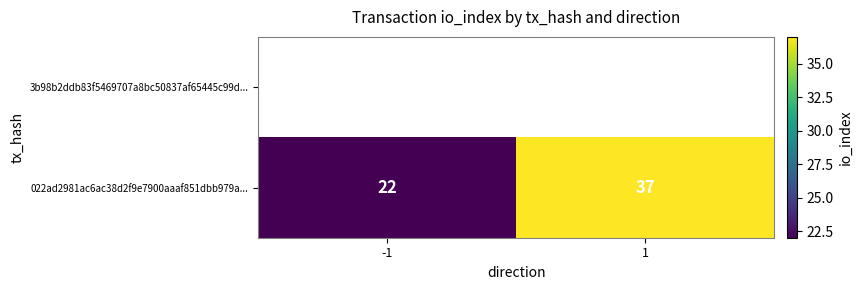

List the labels in order of value, largest first.

1, -1